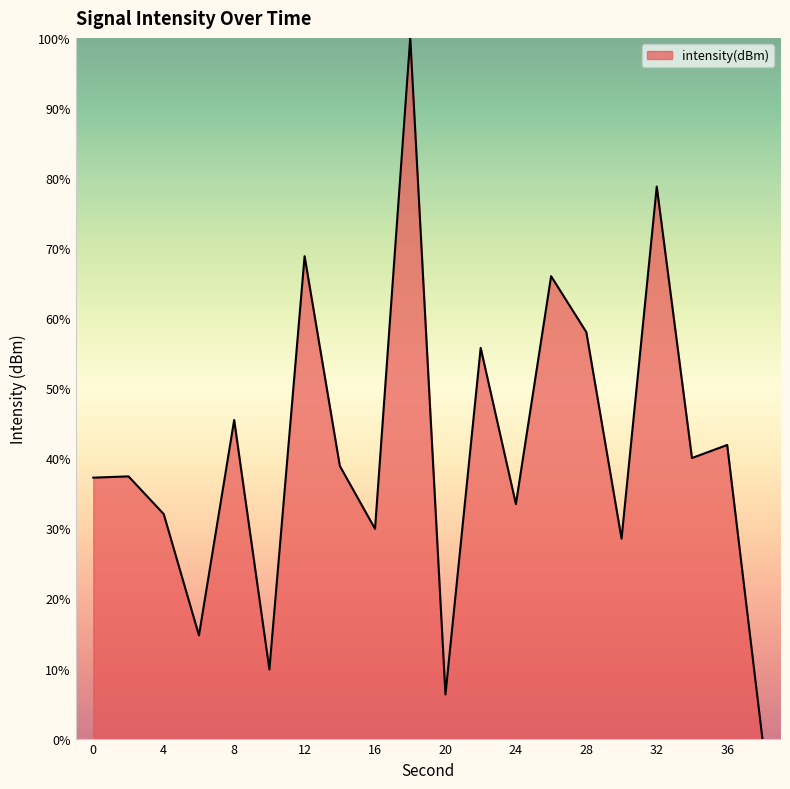

Does the chart display data point markers on the line(s)?

No